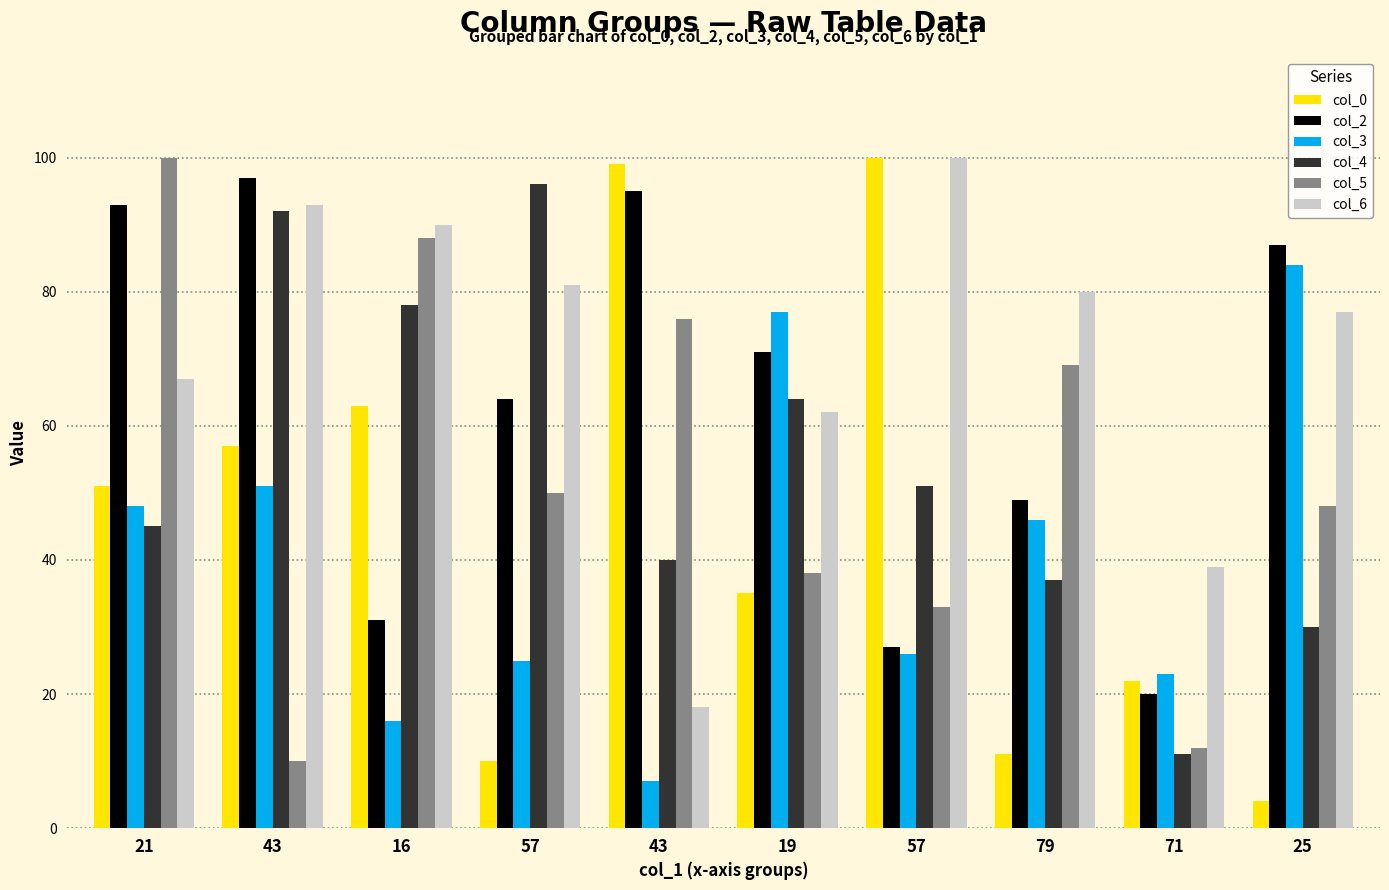

What is the approximate value of col_0 at 79?

11